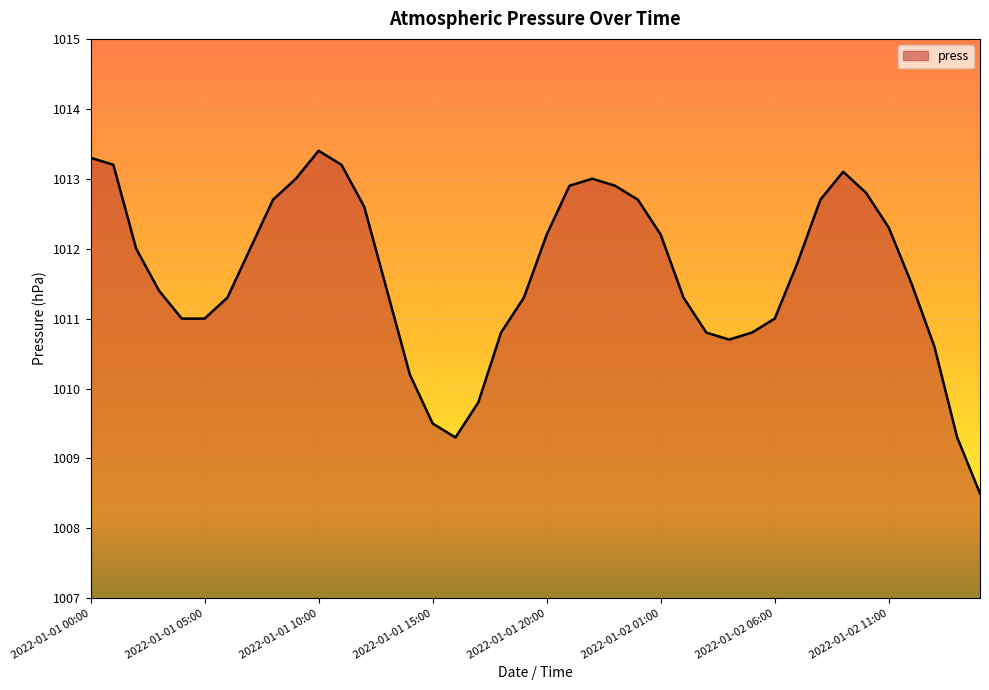

What is the difference between the maximum and minimum values?

4.9